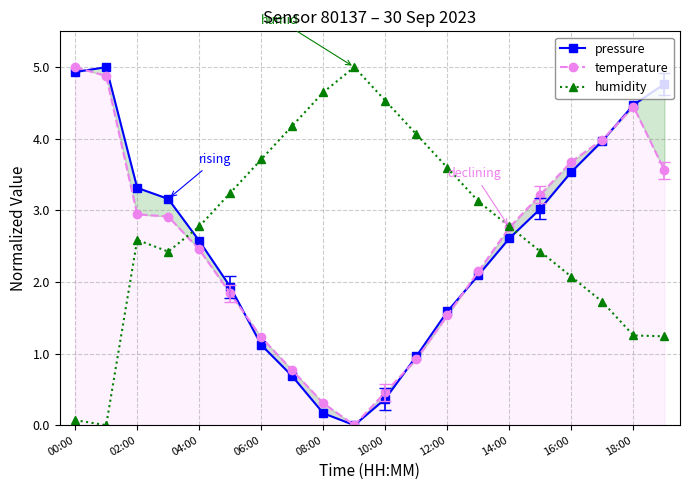

What is the label of the 14th point from the left?

13